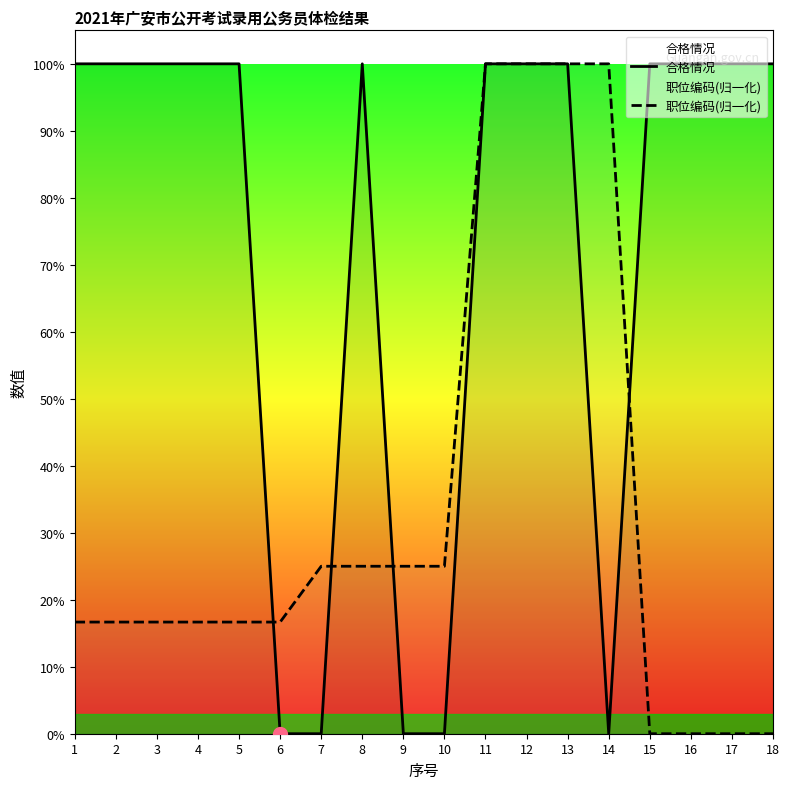

Which series has the widest spread of values?

合格情况